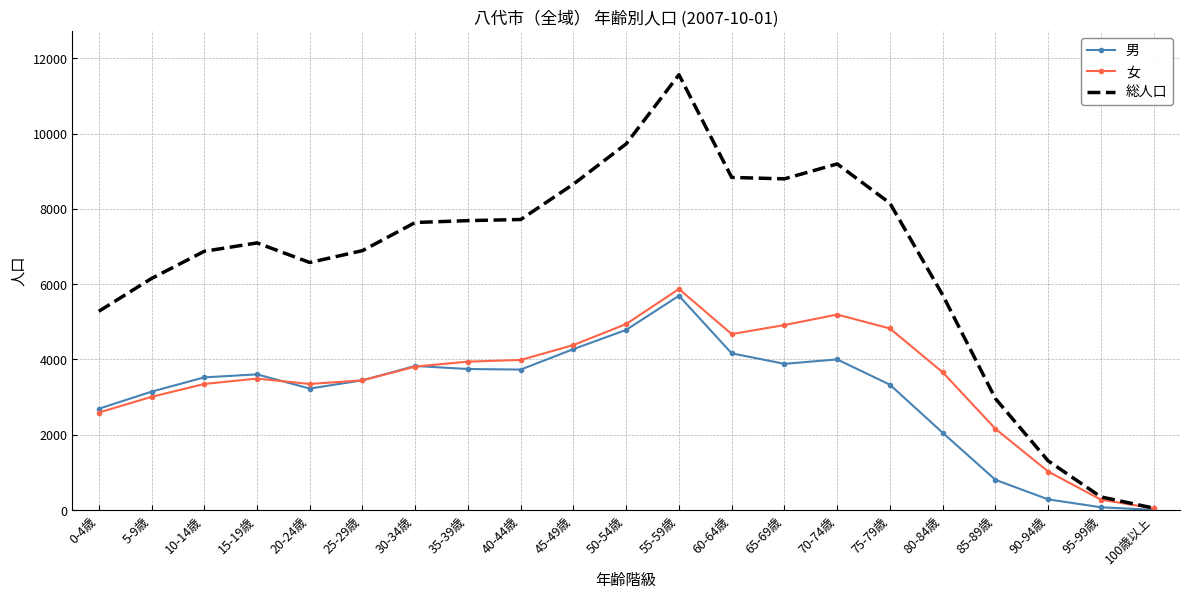

Where is the first local minimum for 男?

20-24歳